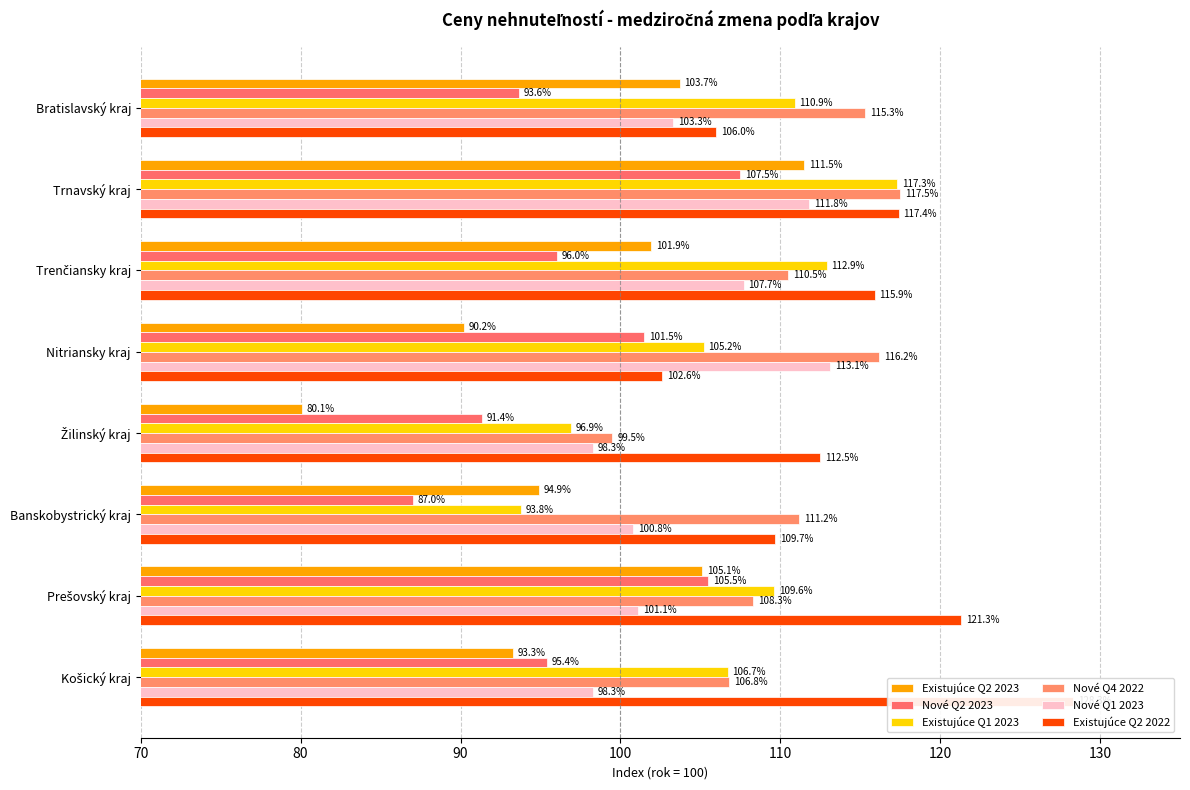

Reading right to left, what are all the values shown in this chart?

Existujúce Q2 2023: 93.3	105.1	94.9	80.1	90.2	101.9	111.5	103.7
Nové Q2 2023: 95.4	105.5	87.0	91.4	101.5	96.0	107.5	93.6
Existujúce Q1 2023: 106.7	109.6	93.8	96.9	105.2	112.9	117.3	110.9
Nové Q4 2022: 106.8	108.3	111.2	99.5	116.2	110.5	117.5	115.3
Nové Q1 2023: 98.3	101.1	100.8	98.3	113.1	107.7	111.8	103.3
Existujúce Q2 2022: 128.3	121.3	109.7	112.5	102.6	115.9	117.4	106.0